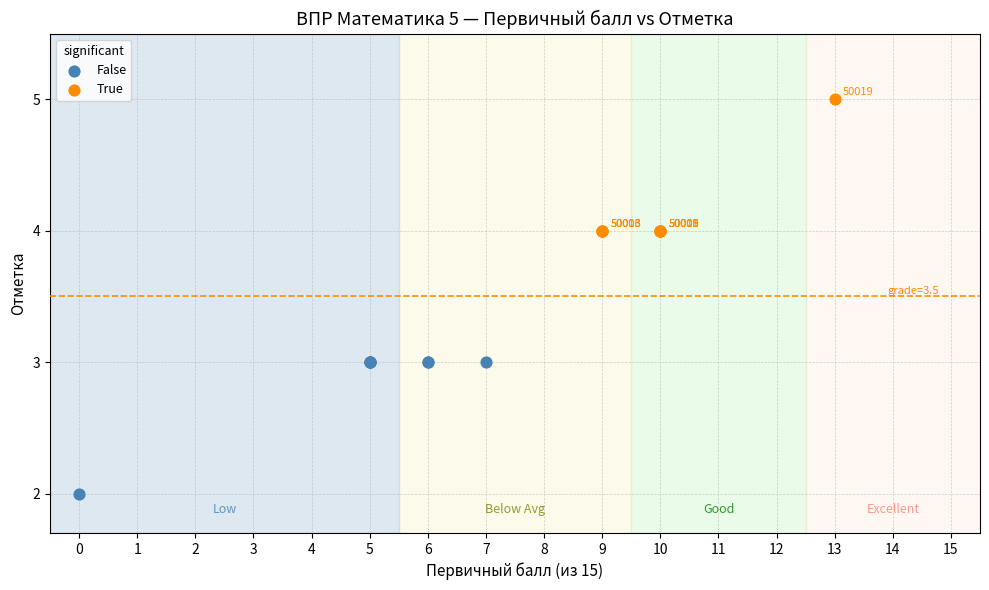

What are all the series names shown in the legend?

False, True